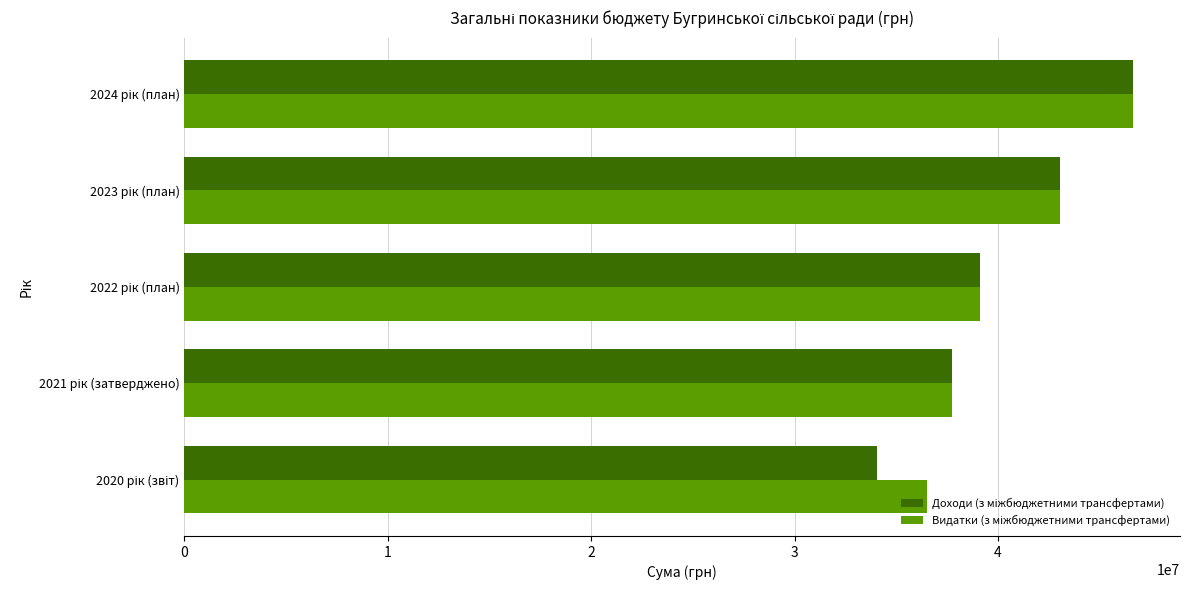

What is the greatest value displayed?

46624600.0